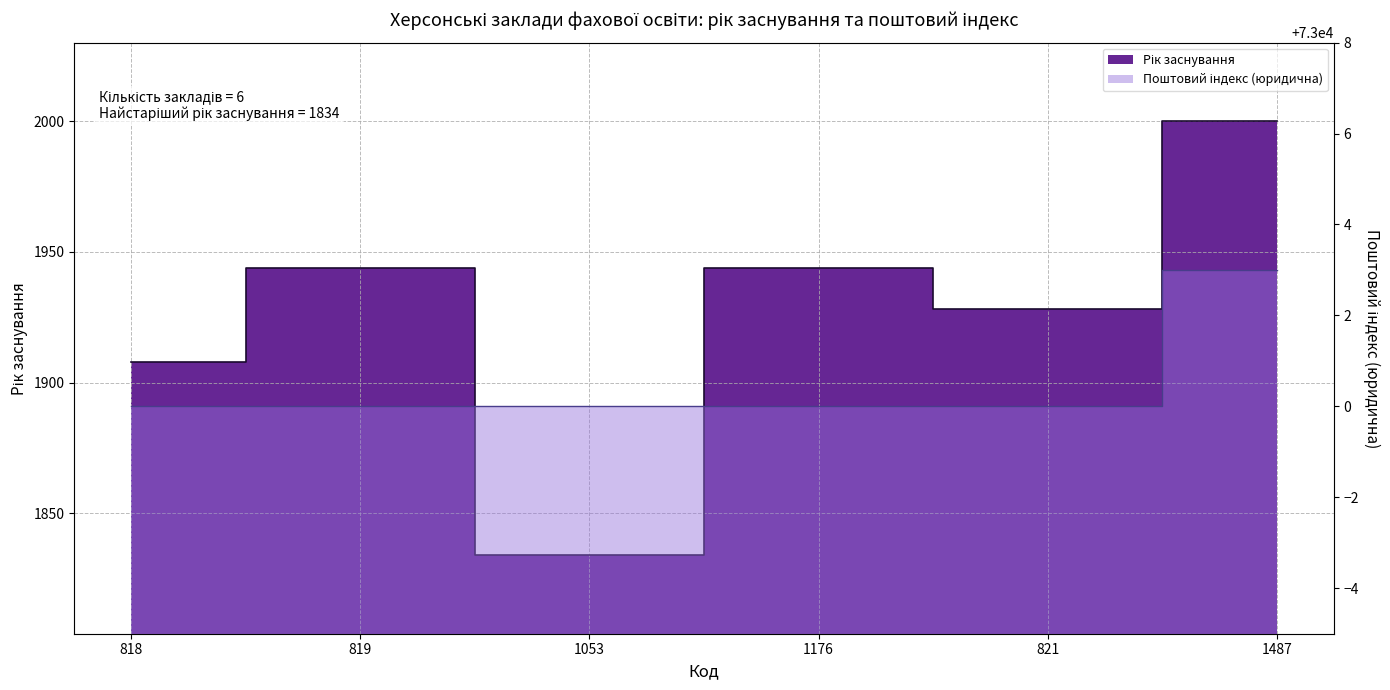

Does the chart have visible grid lines?

Yes